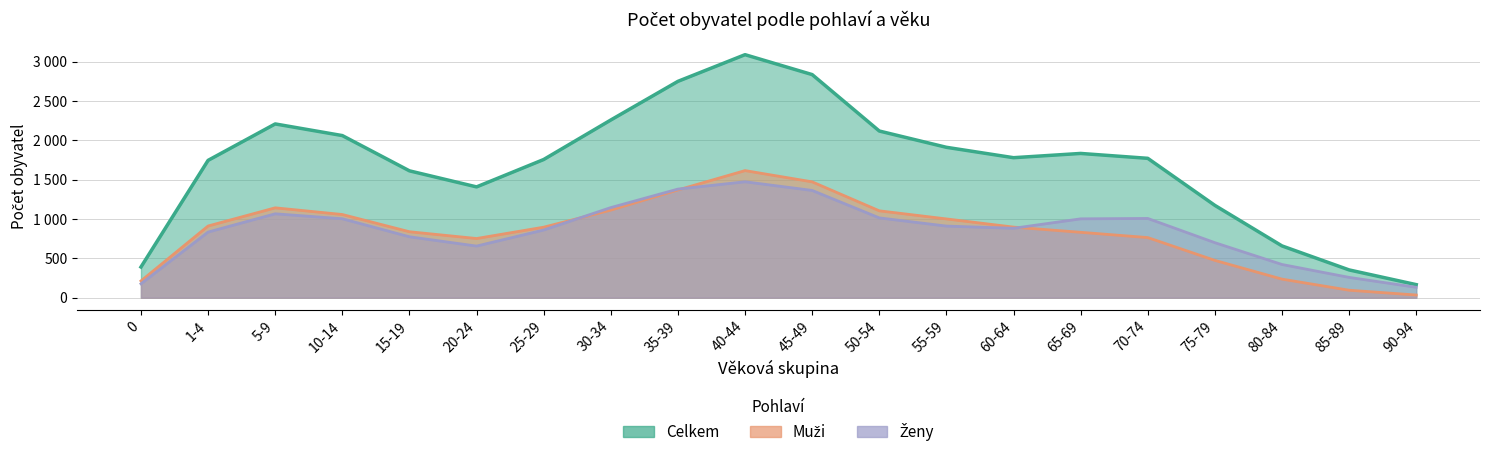

After their last crossing, which series has the higher values: Muži or Ženy?

Ženy